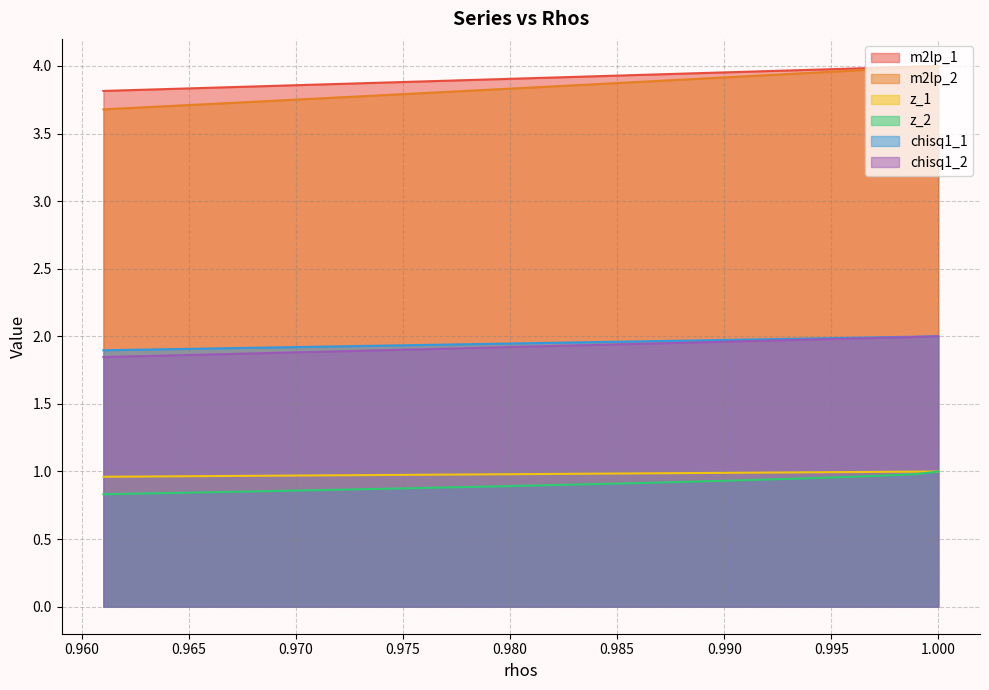

What is the smallest value displayed?

0.8